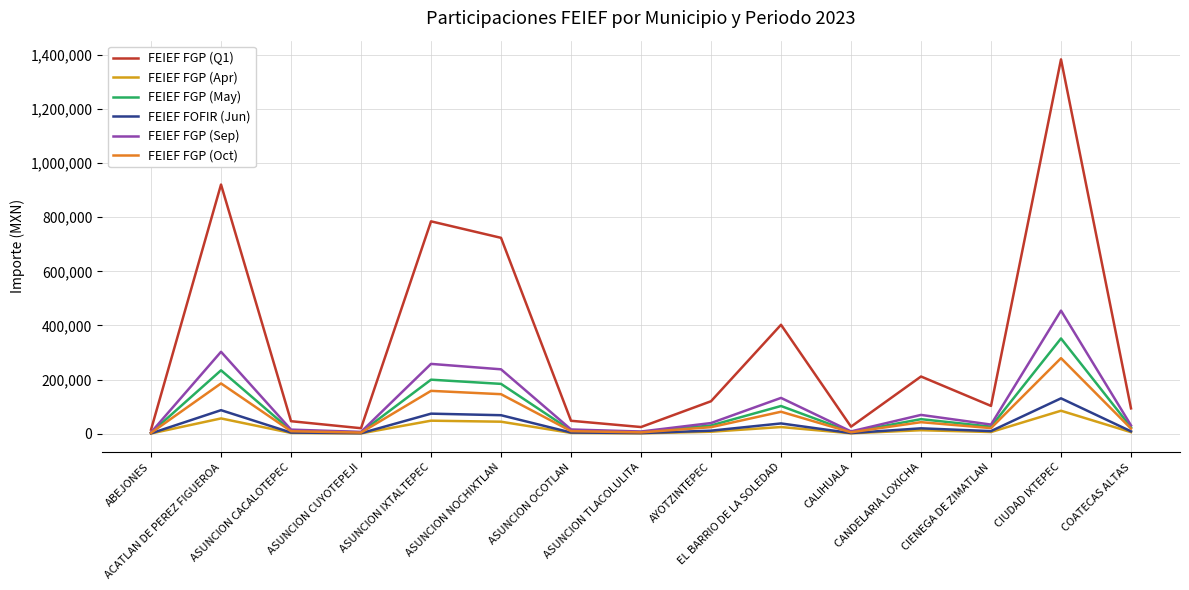

Is the value of FEIEF FGP (May) at EL BARRIO DE LA SOLEDAD greater than the value of FEIEF FGP (Sep) at ABEJONES?

Yes